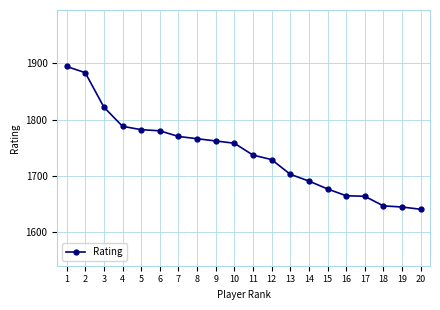

What is the greatest value displayed?

1894